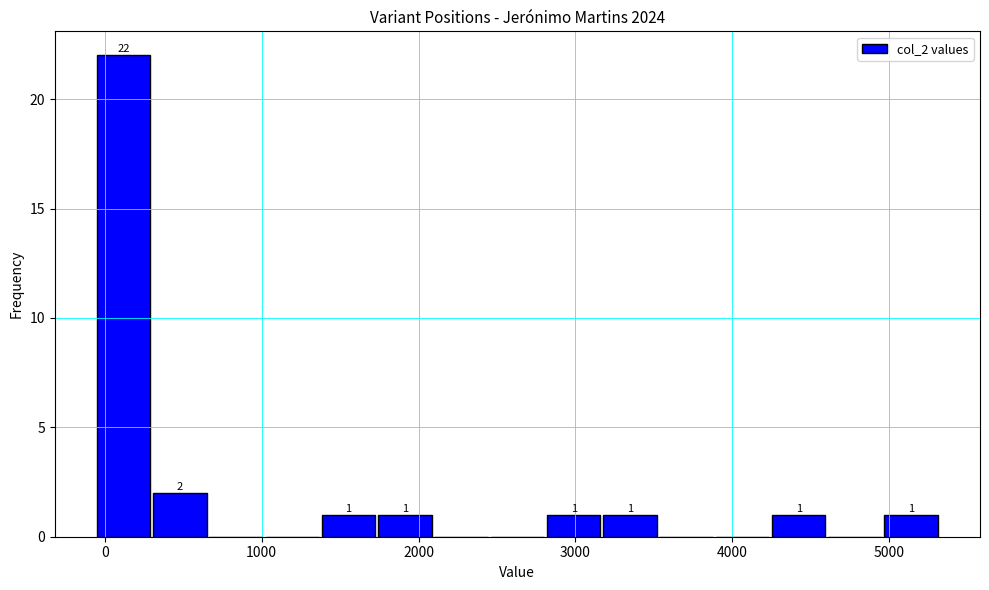

Read against the x-axis, roughly where is the centre of the tallest bar?

100